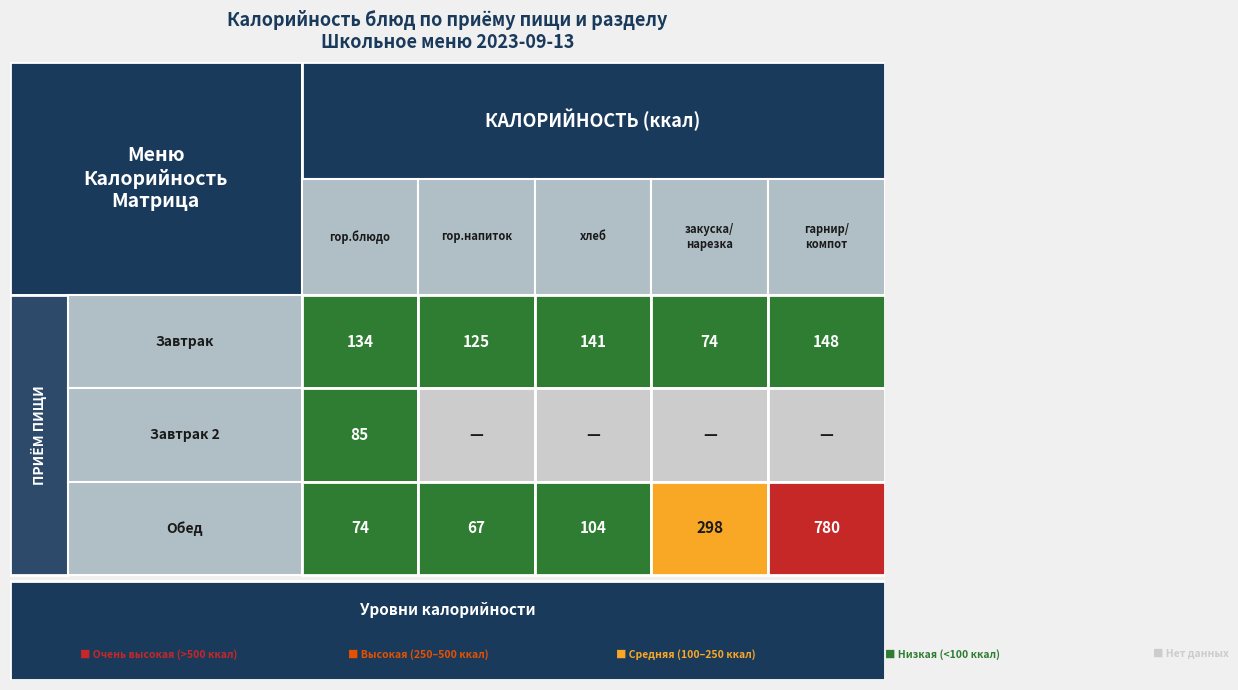

Read the Завтрак value at гор.напиток.

125.0